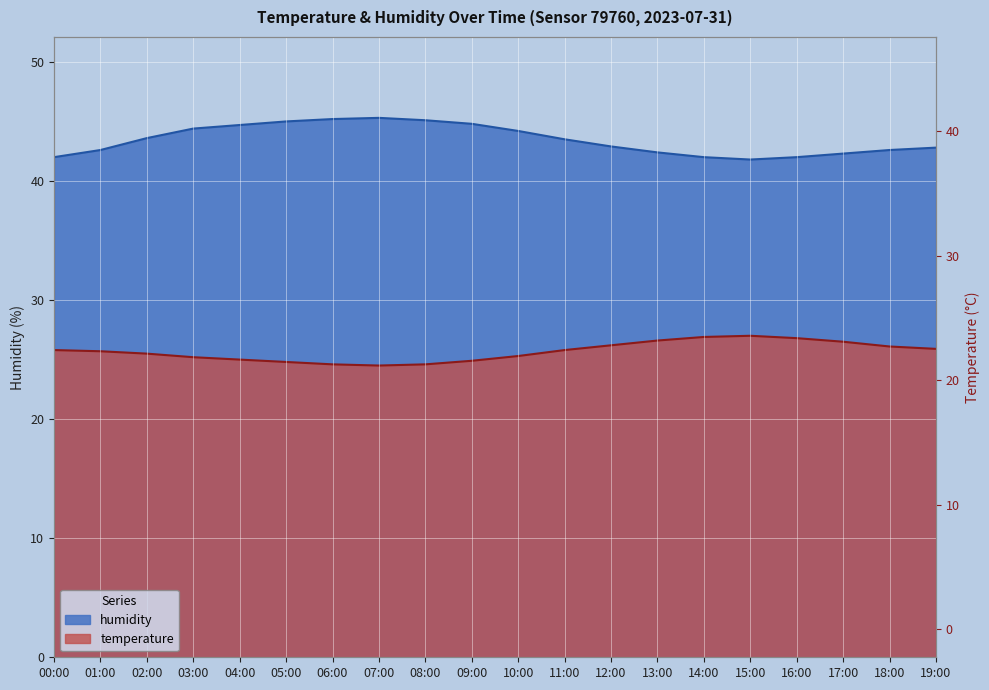

Rank the series at 02:00 from lowest to highest value.

temperature, humidity